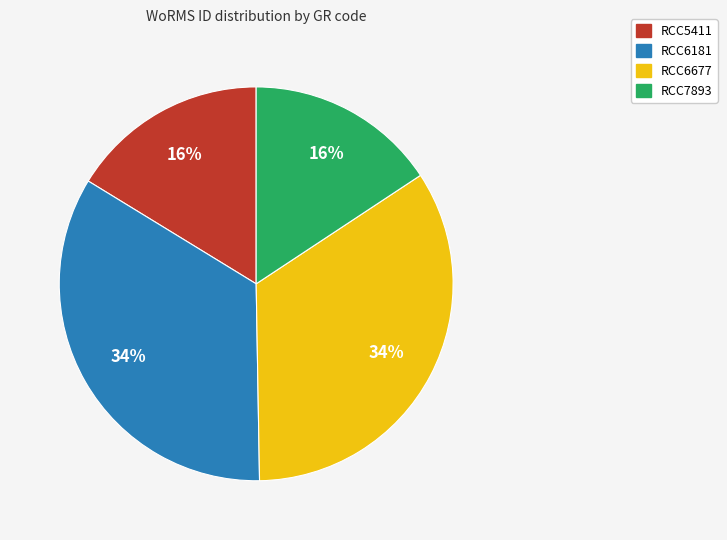

The RCC7893 slice represents 26% of the pie. True or false?

False